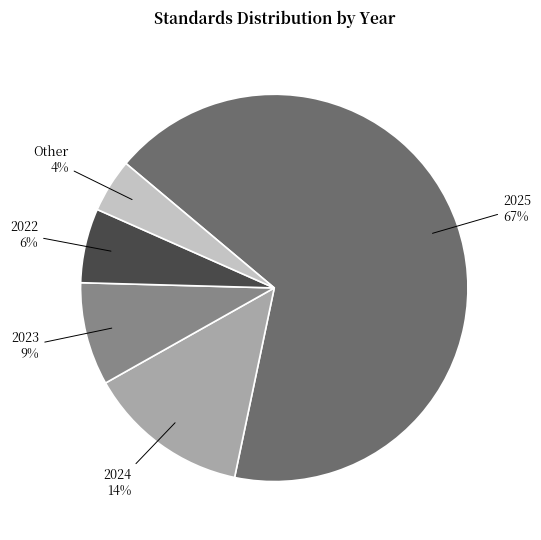

Which category has the biggest portion of the pie?

2025